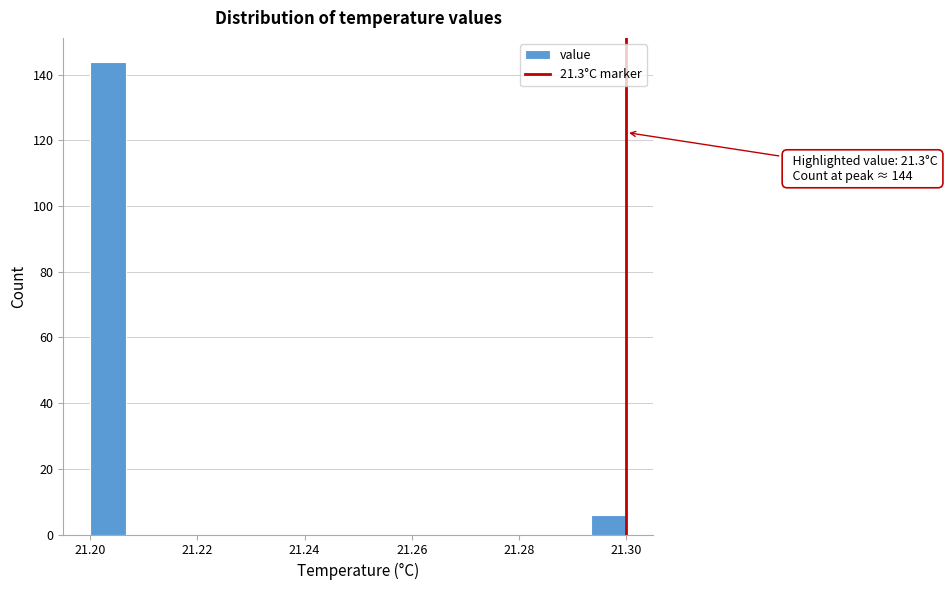

Read against the x-axis, roughly where is the centre of the tallest bar?

21.204